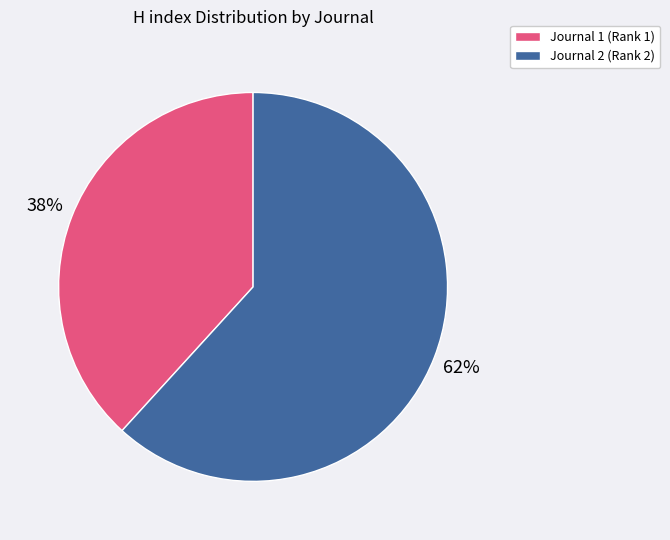

To the nearest percent, what portion does Journal 1 (Rank 1) represent?

38%